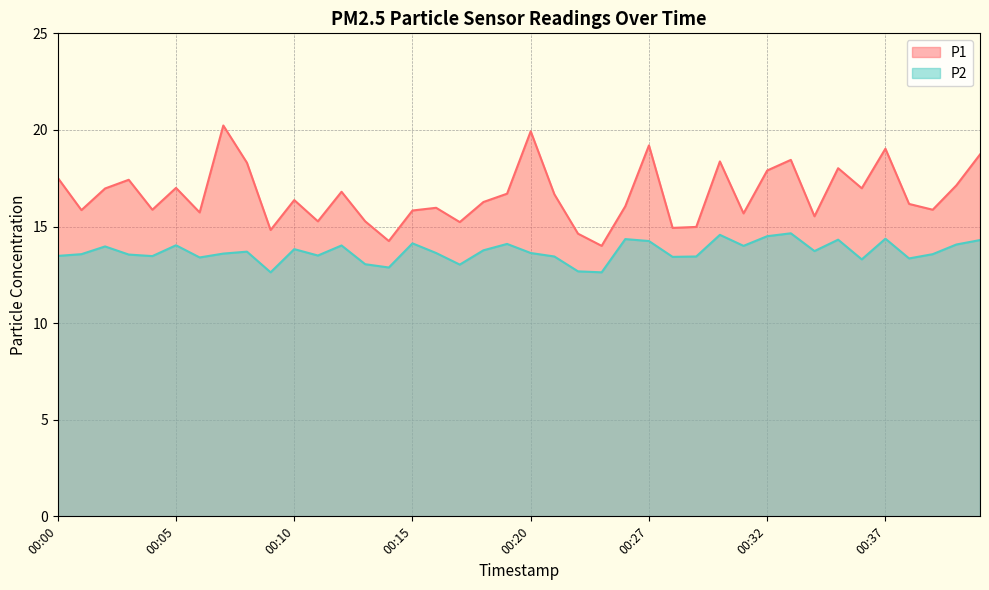

True or false: P1 and P2 intersect in this chart.

False